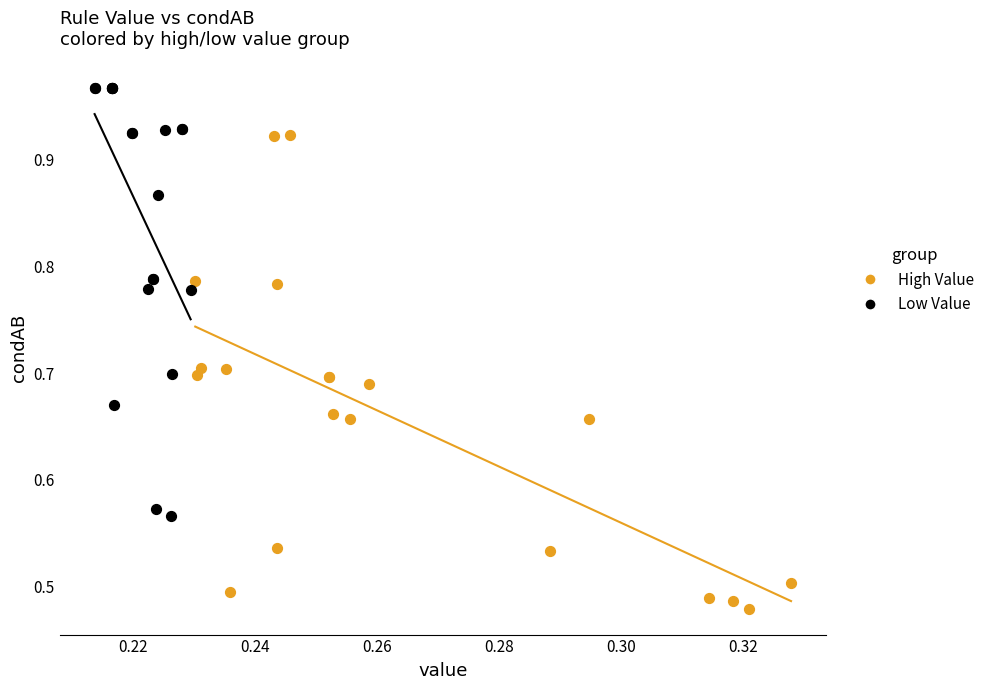

Which series reaches the maximum Y coordinate?

Low Value